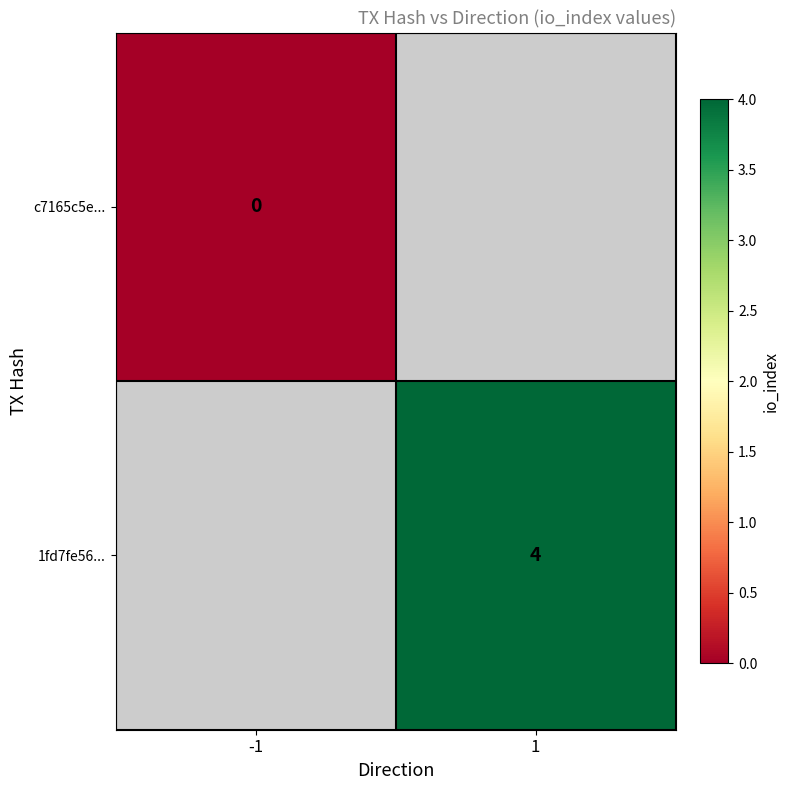

At how many categories does at least one series exceed 3?

1